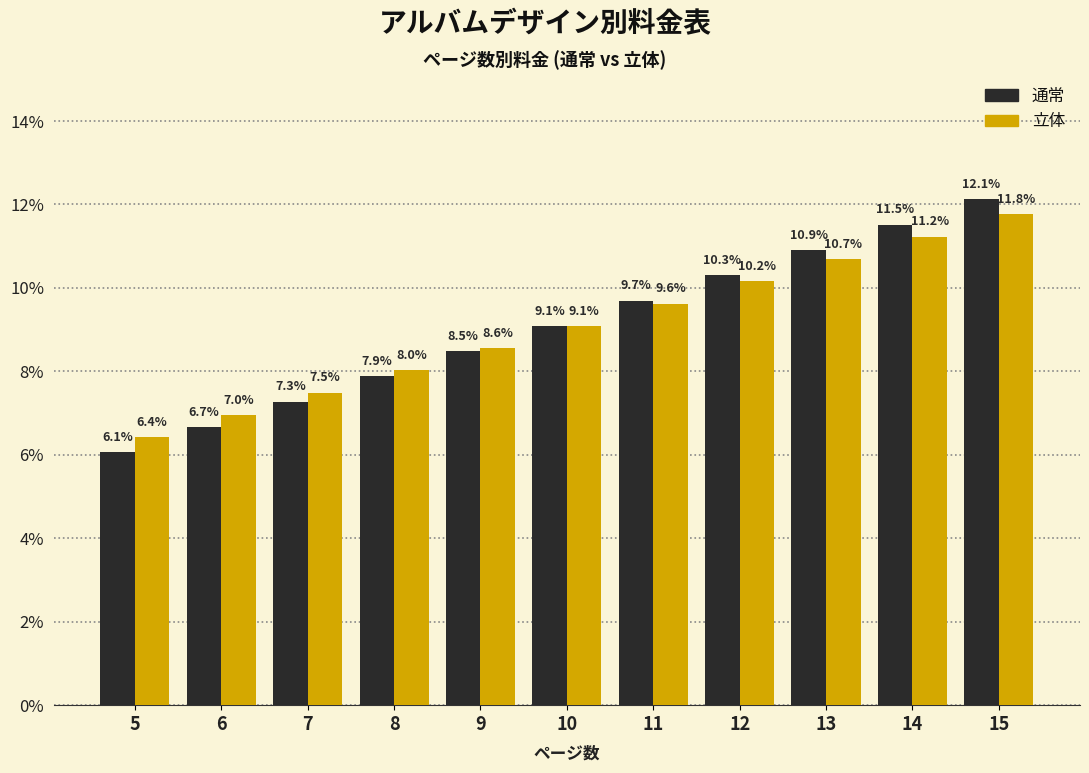

Are the bars grouped side by side (vs. stacked)?

Yes